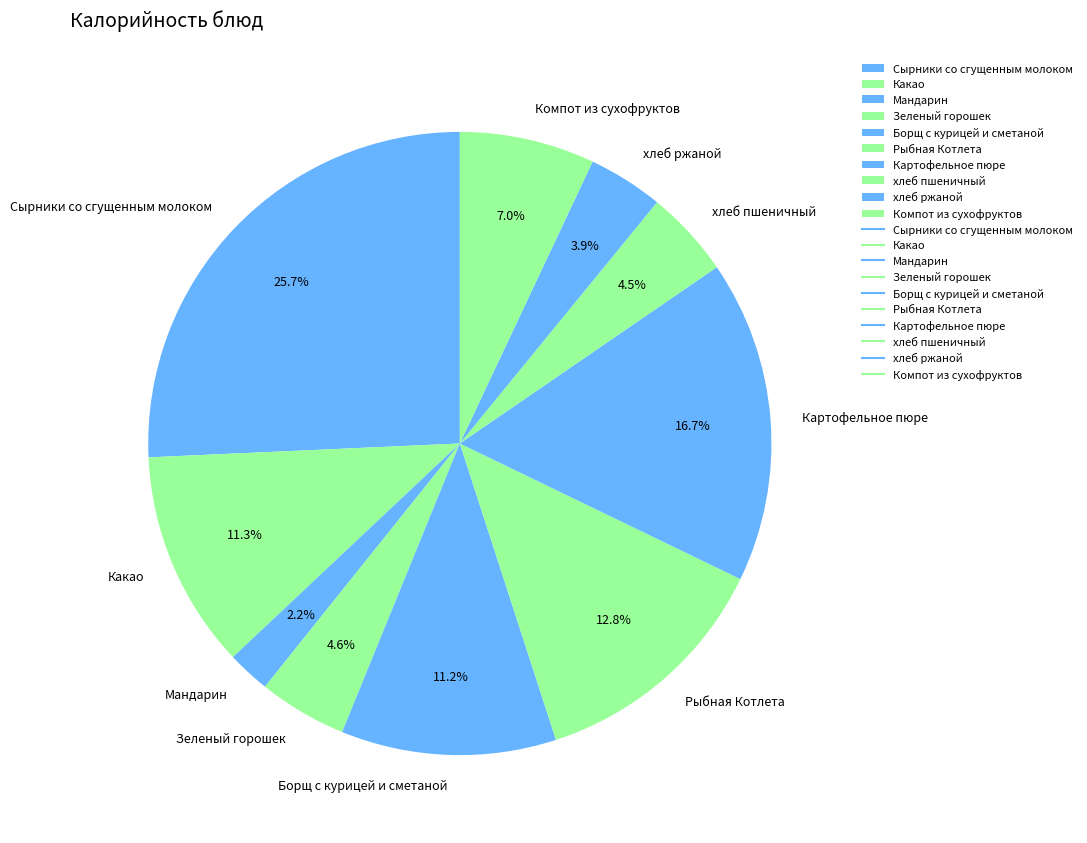

How many slices are in this pie chart?

10